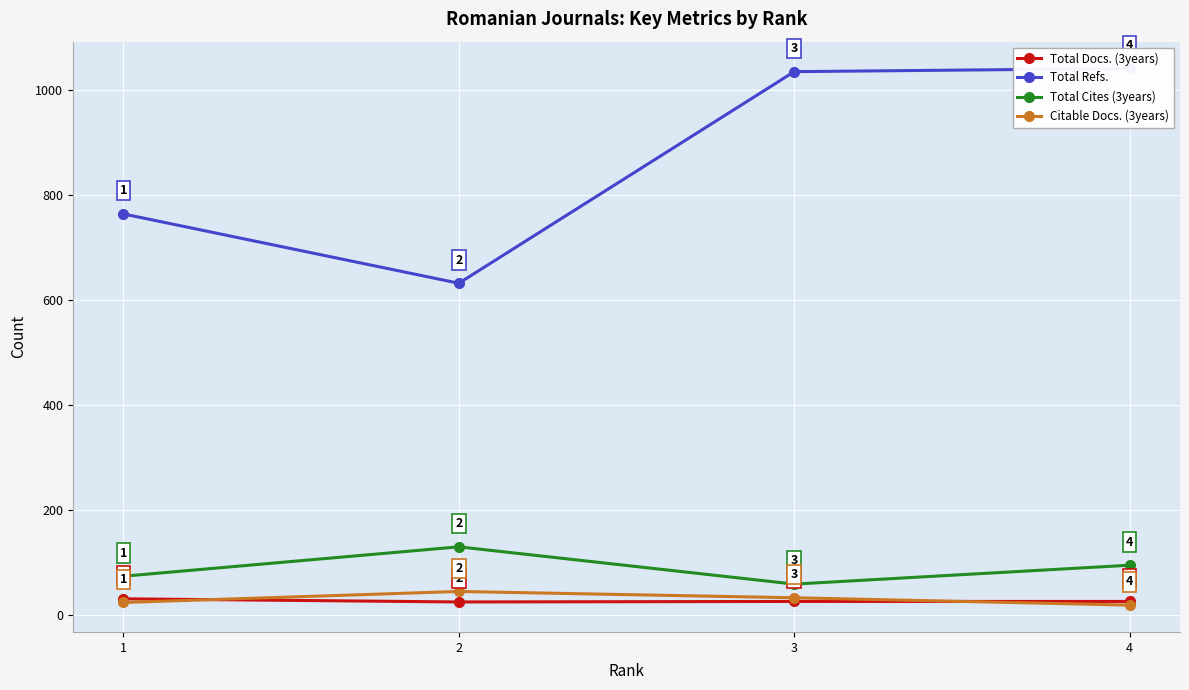

Which category has the lowest value in the Total Docs. (3years) series?

2